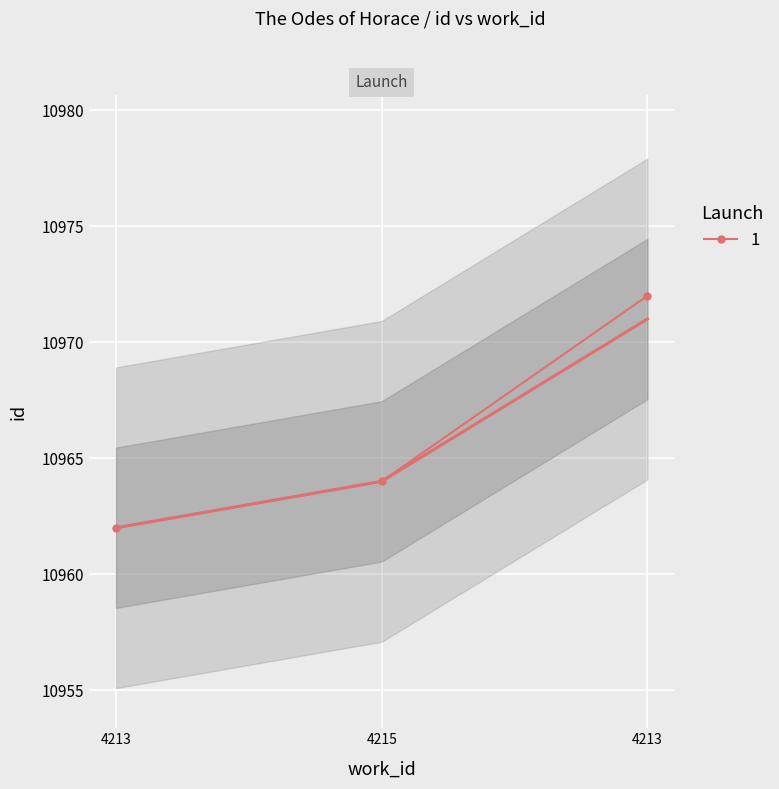

How many distinct data groups are displayed?

1